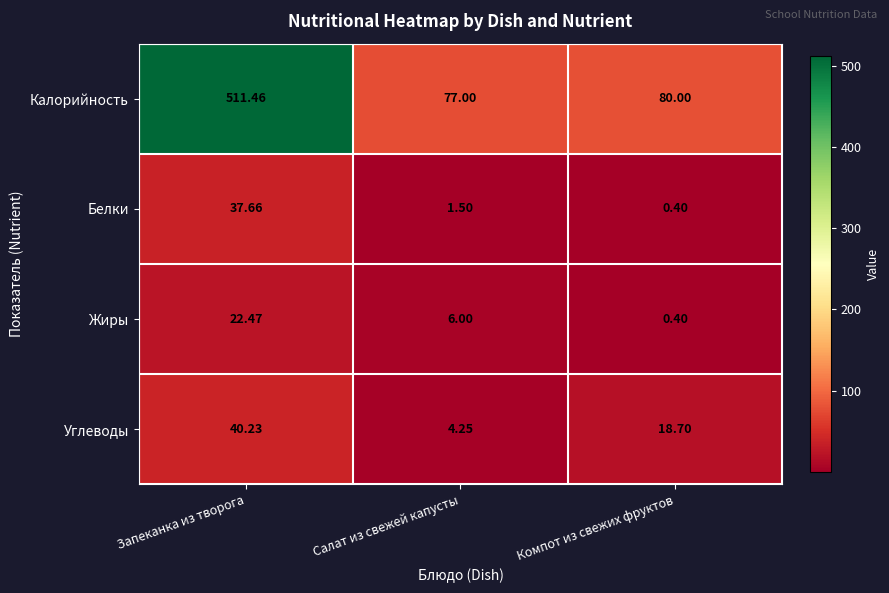

Where does the Углеводы series first go above 18?

Запеканка из творога